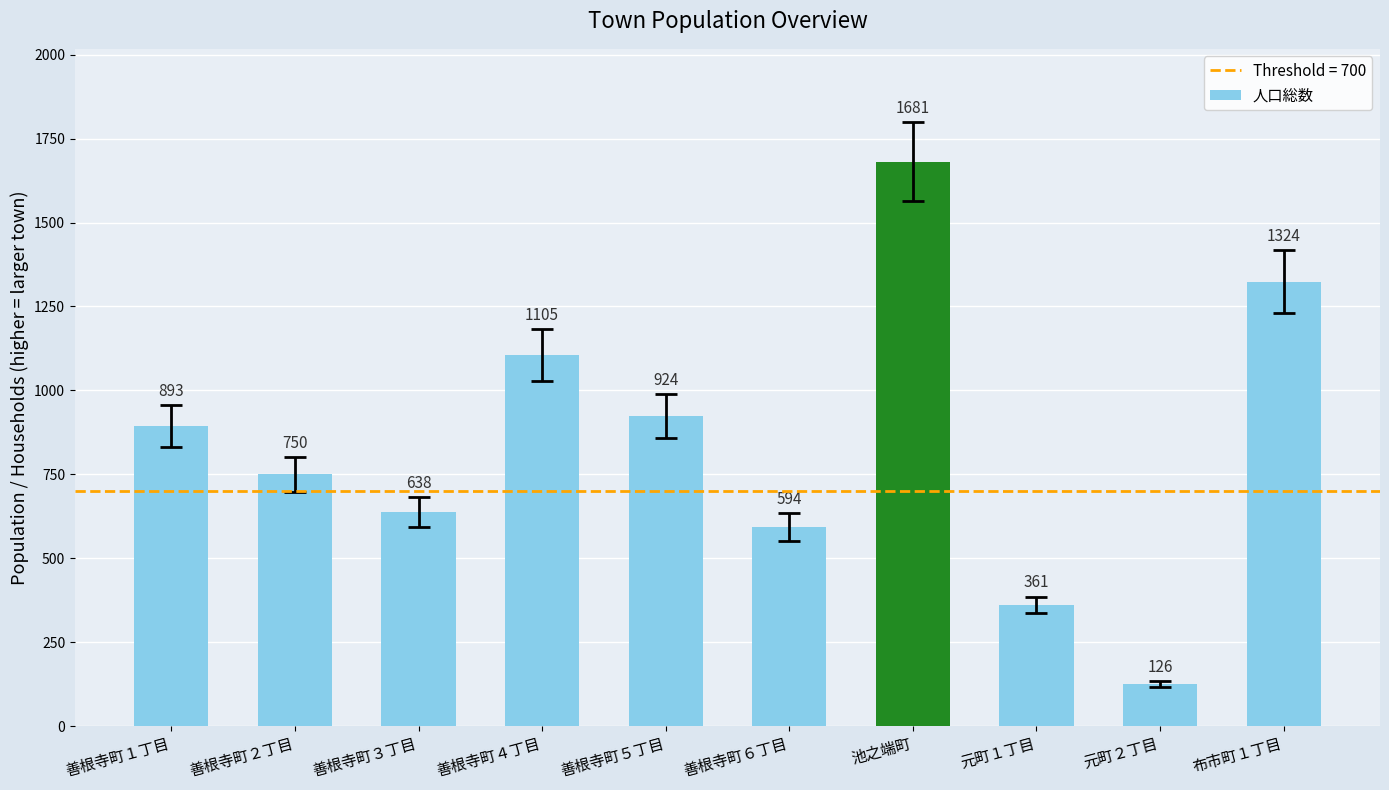

Count the number of categories in the chart.

10